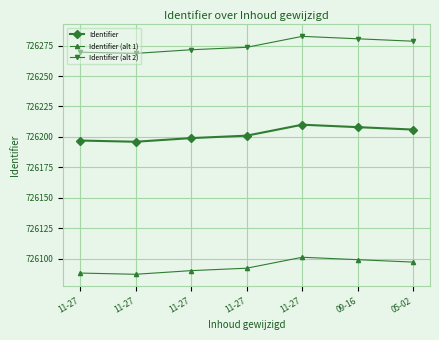

Does the chart have visible grid lines?

Yes